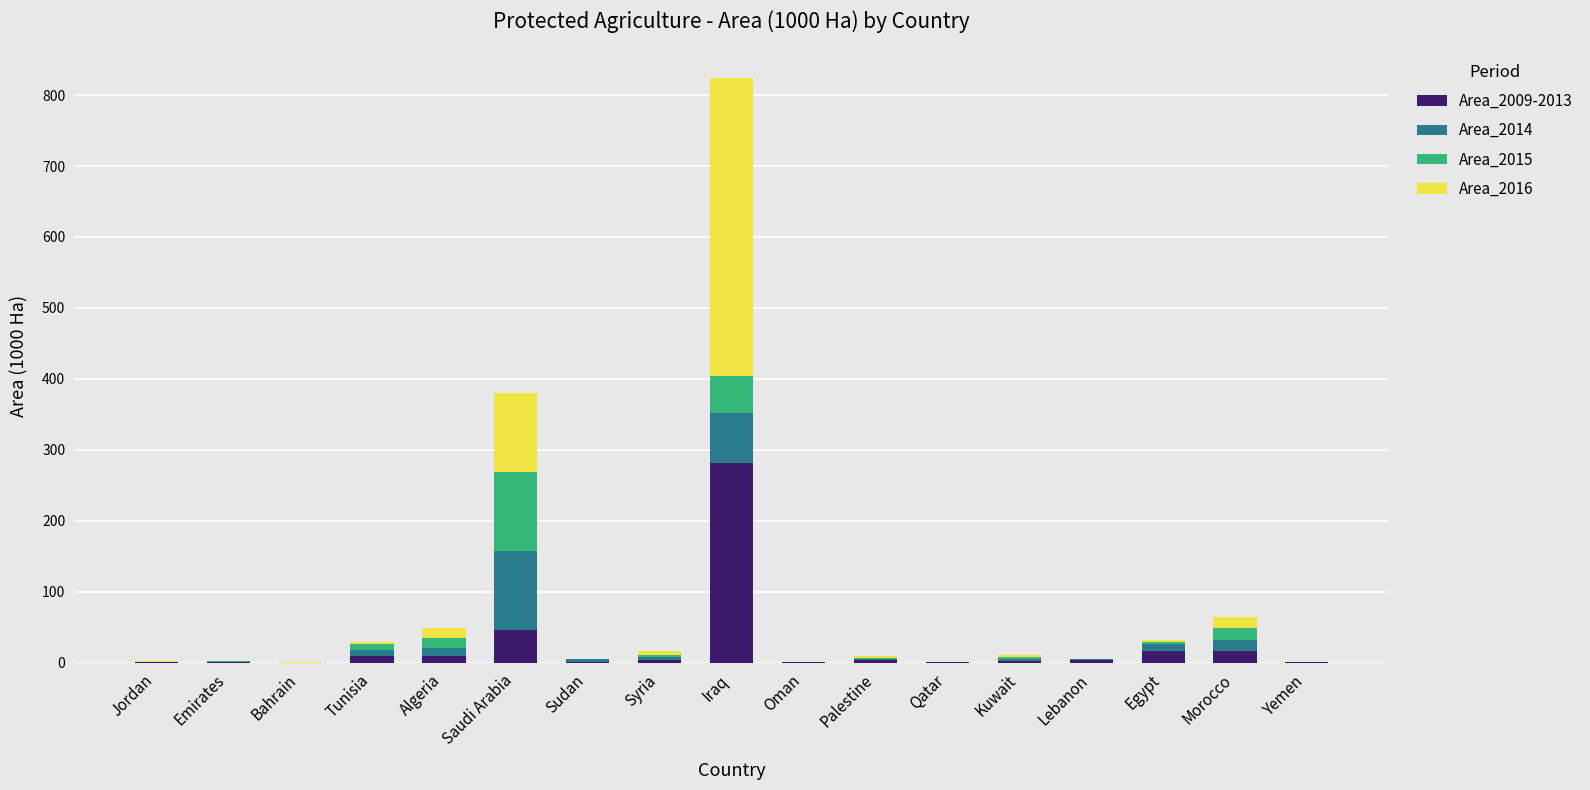

What is the sum of all Area_2009-2013 values?

395.0